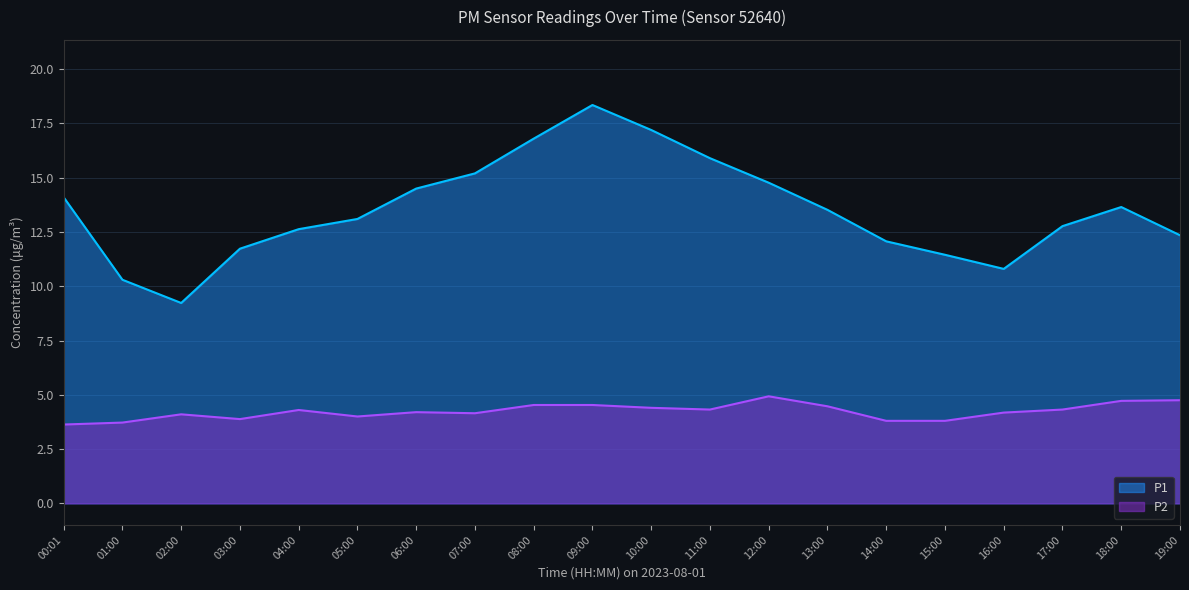

How many data points does each series have?

20